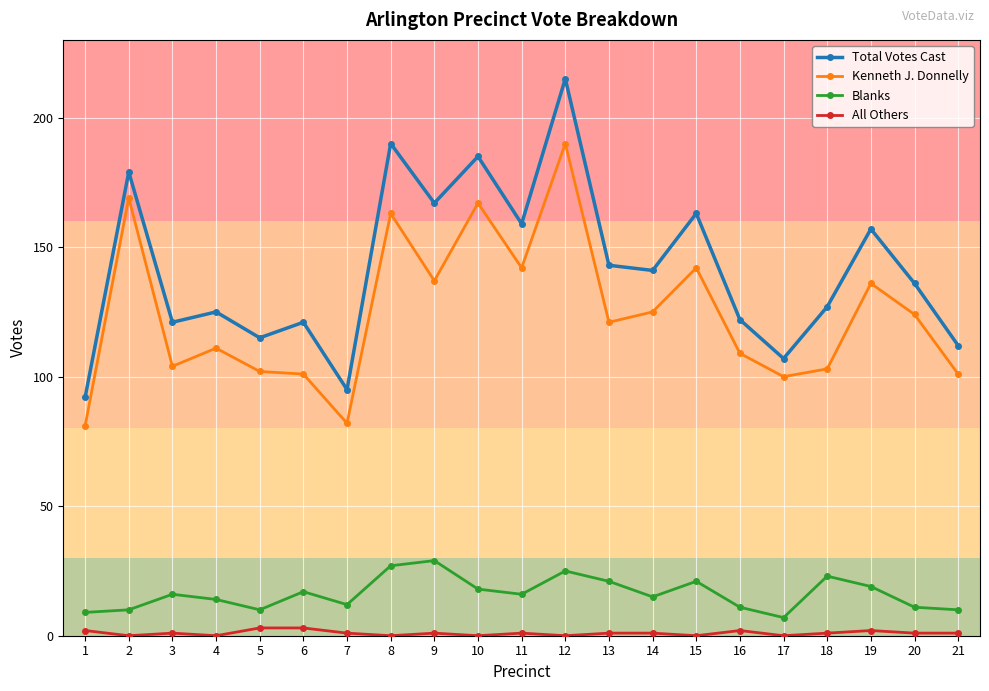

Is this an area chart (filled region under the line)?

No